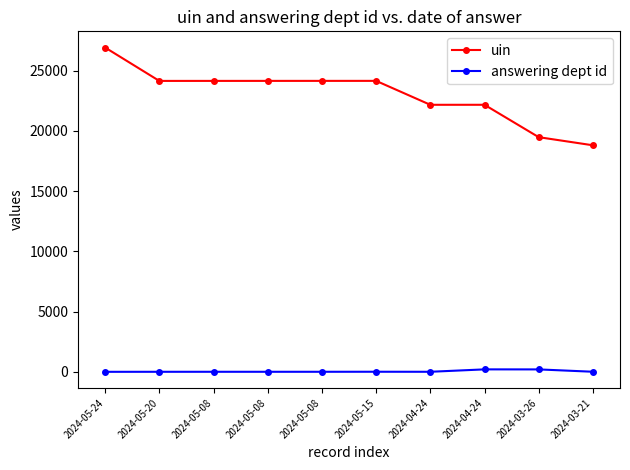

Which category has the highest value in the uin series?

2024-05-24